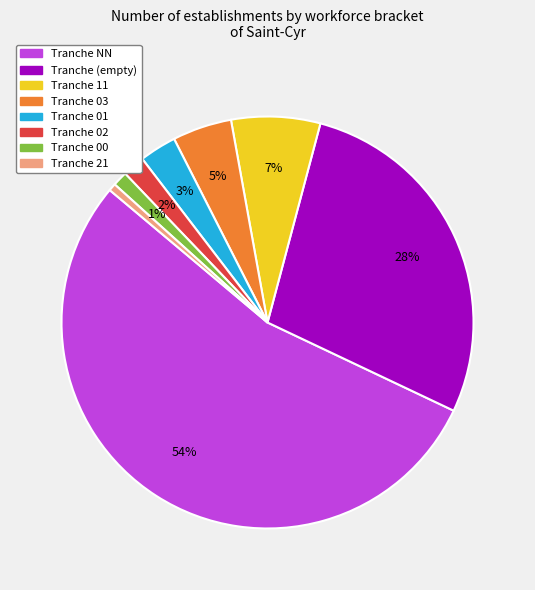

Is there any slice that represents more than half of the pie?

Yes